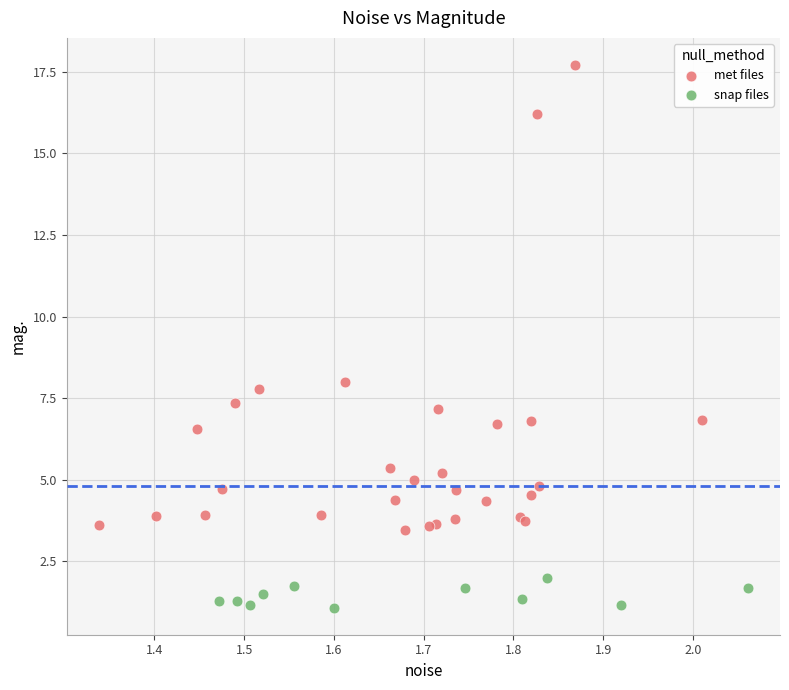

Which series has the widest spread of Y values?

met files